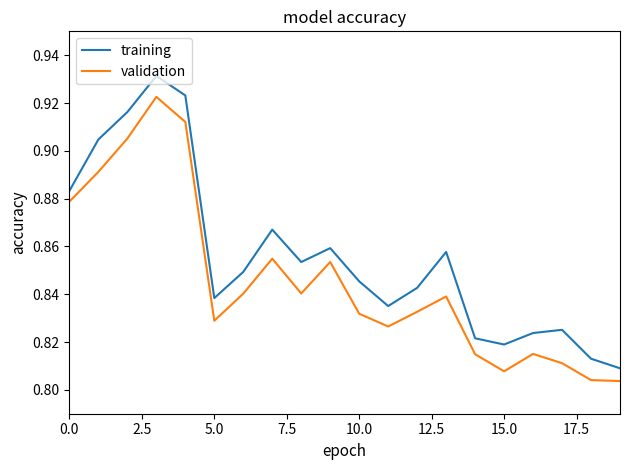

Does the chart have visible grid lines?

No